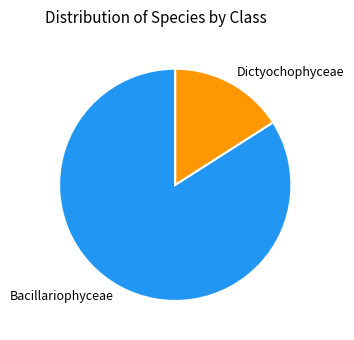

True or false: Bacillariophyceae accounts for 84% of the total.

True